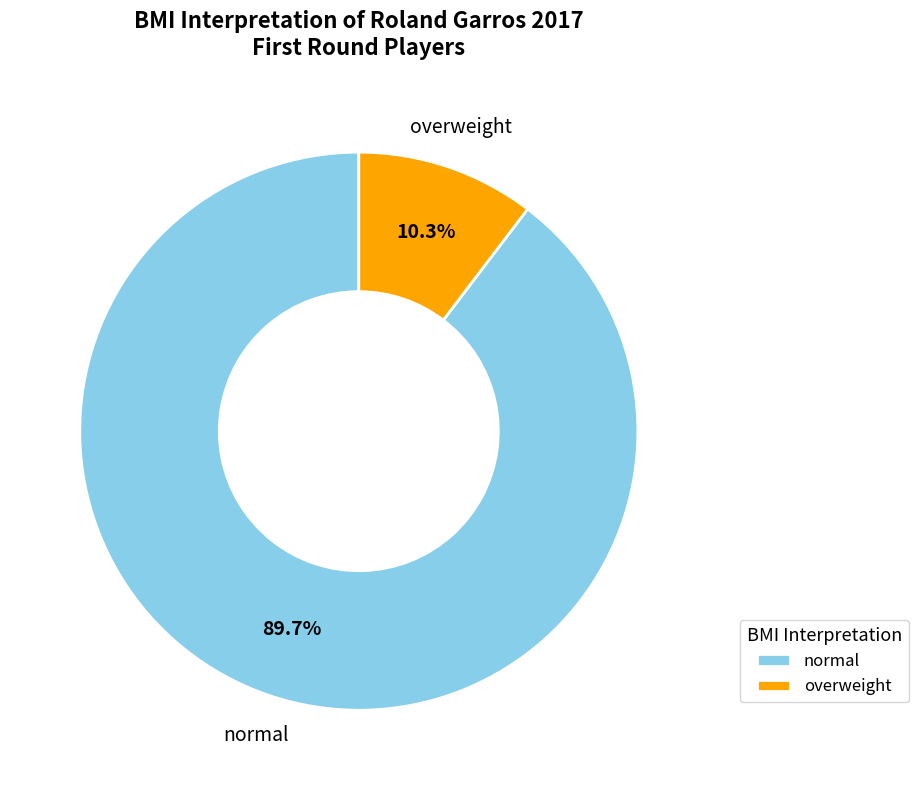

Is there a majority slice in this chart?

Yes